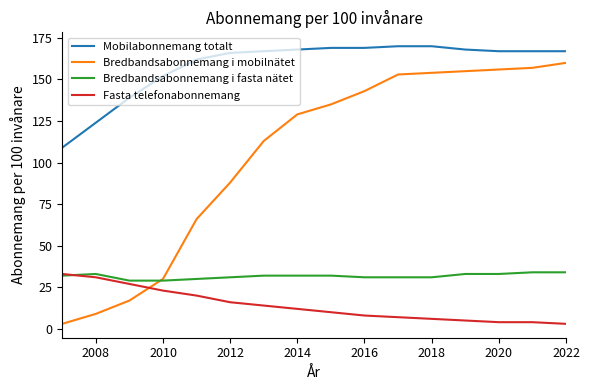

Which series has the largest range (max minus min)?

Bredbandsabonnemang i mobilnätet